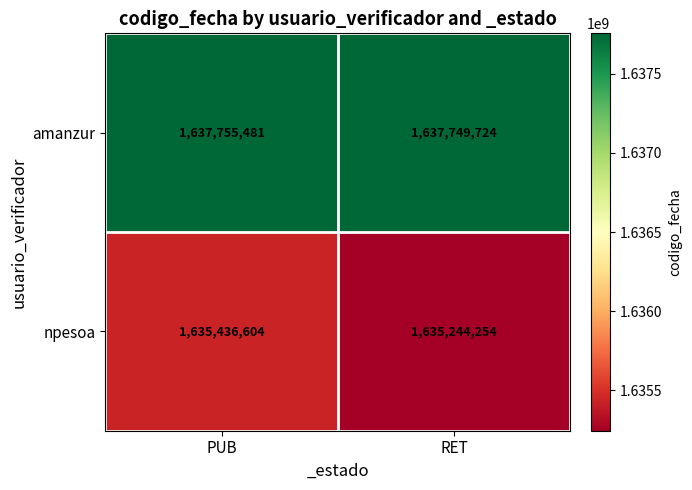

At how many categories does at least one series exceed 1636303353?

2